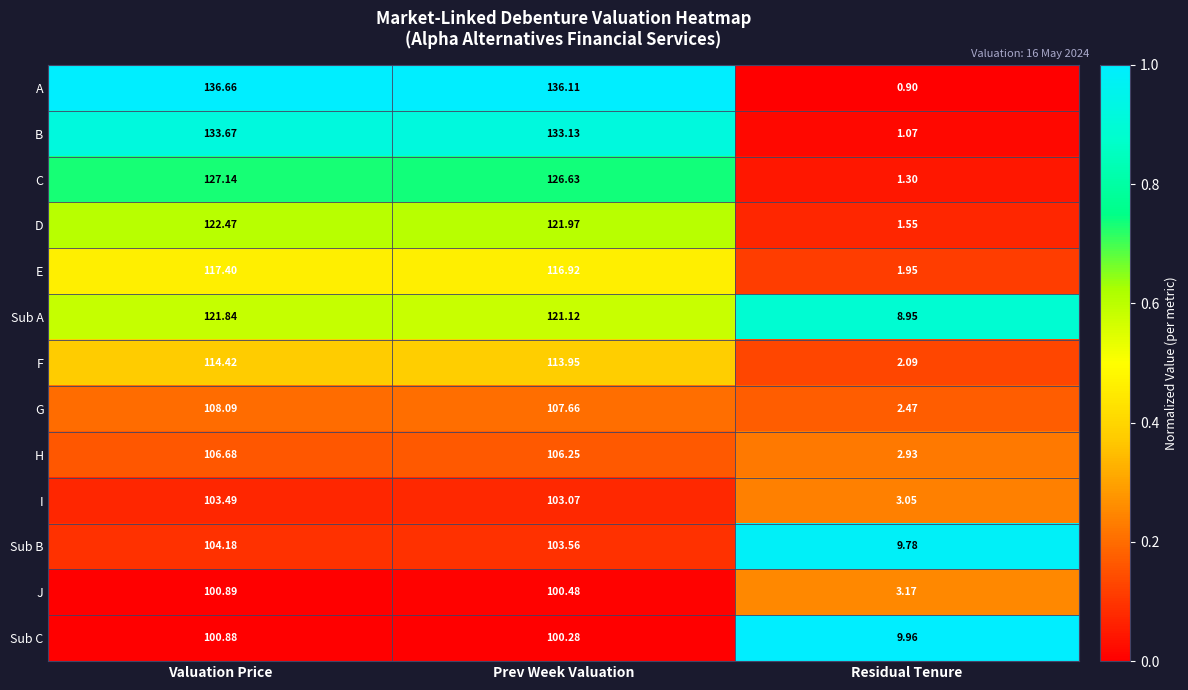

List the labels in order of Sub A value, smallest first.

Residual Tenure, Prev Week Valuation, Valuation Price